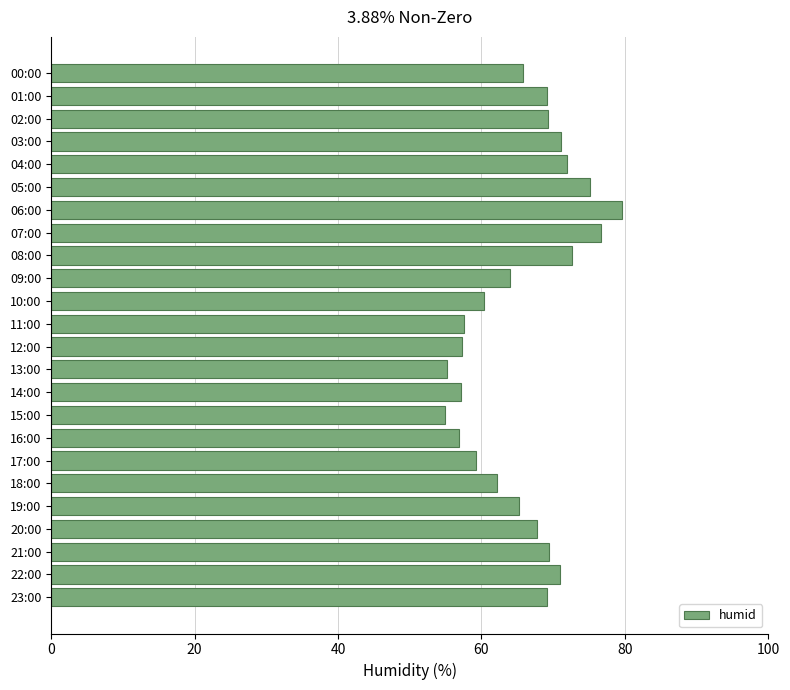

What position from the top is 22:00?

23